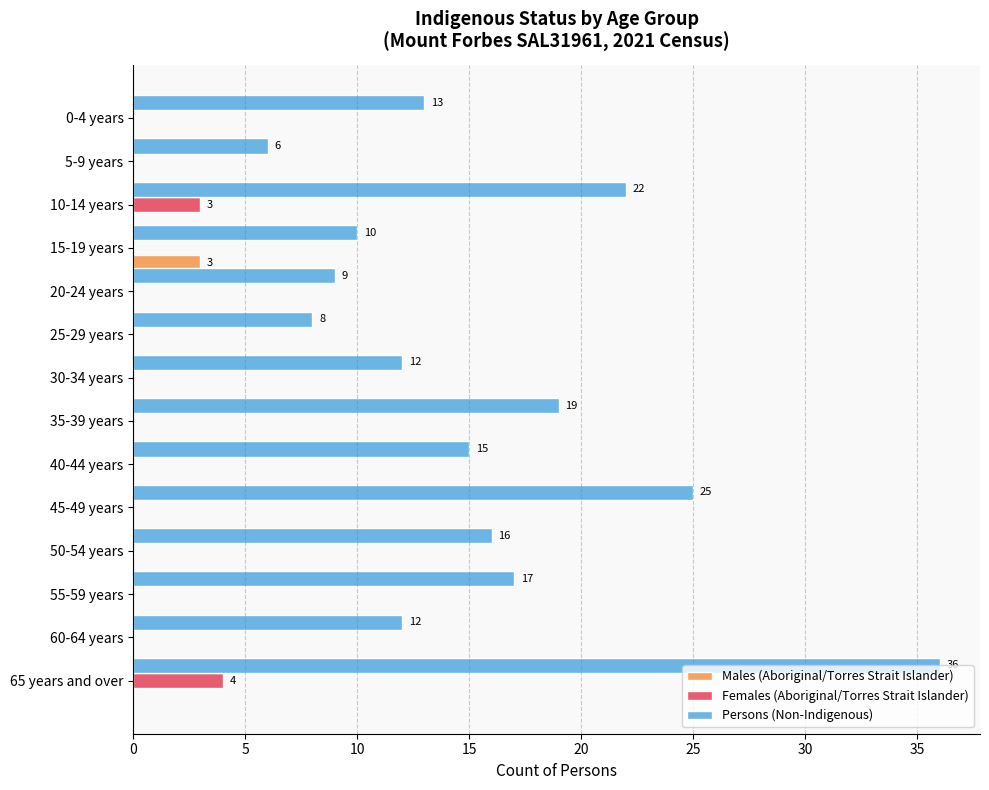

What is the maximum value for Males (Aboriginal/Torres Strait Islander)?

3